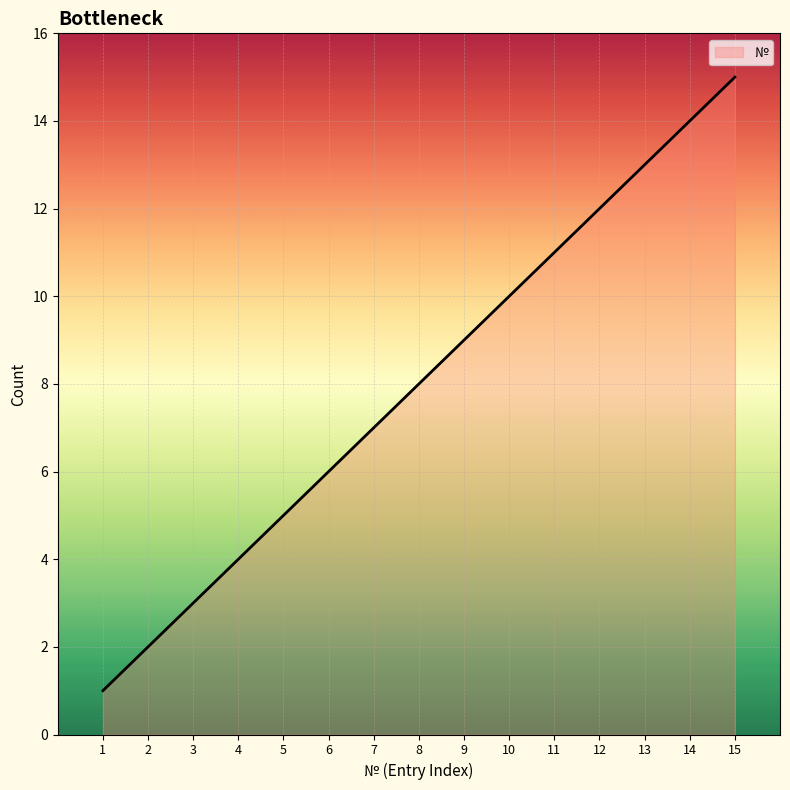

Is it true that the value at 11 is 16?

False